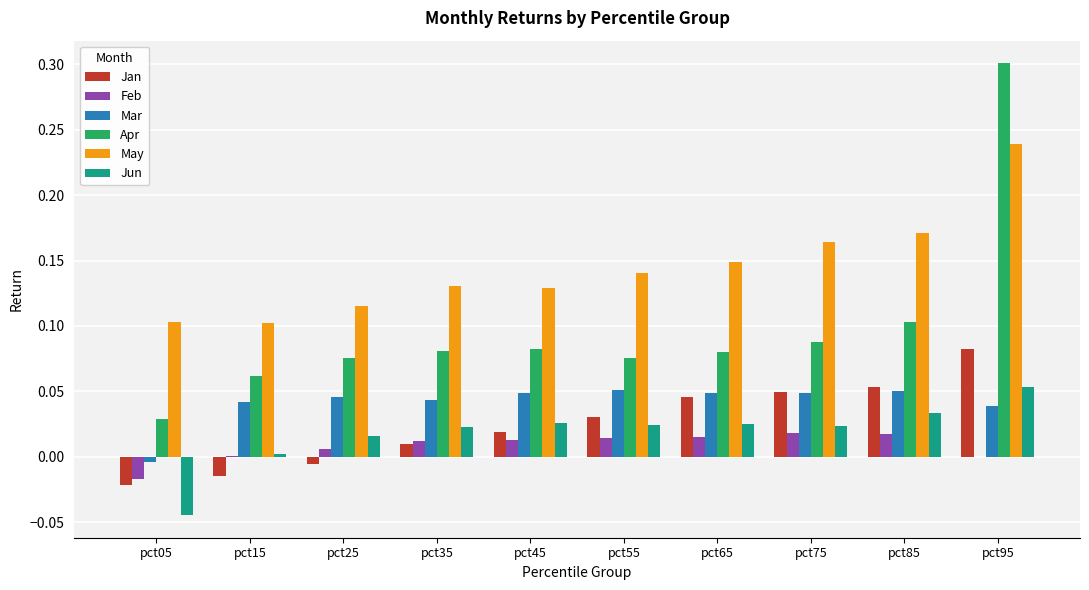

Which label corresponds to the largest value in the chart?

pct95